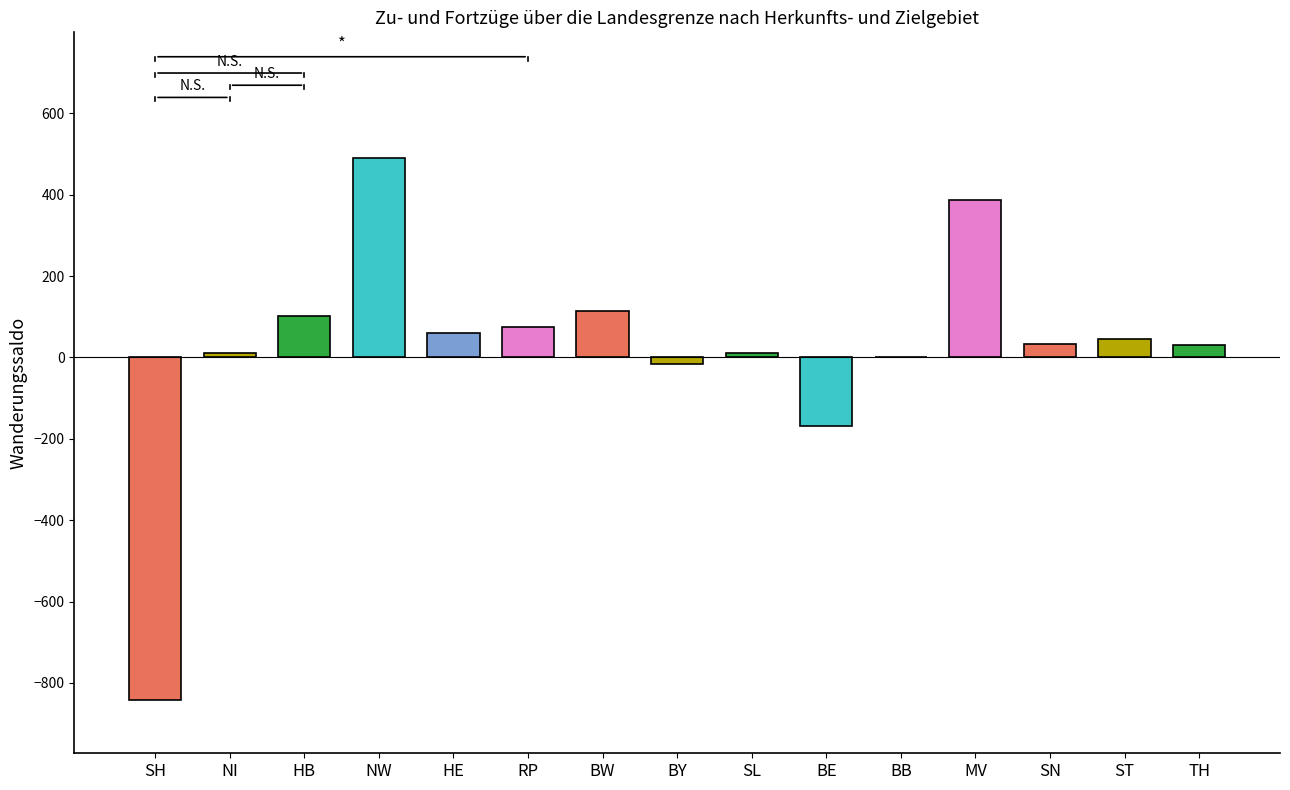

Is it true that the value at NW is 766?

False